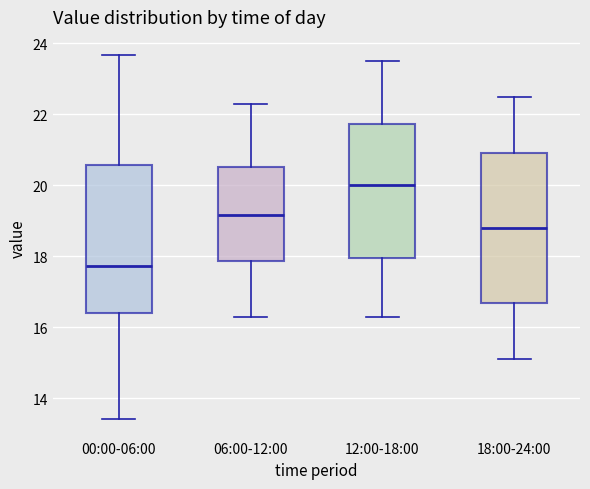

Reading left to right, transcribe this box plot: for each box, give where its median line is, the range the box spans, and where its two whiskers end, as read against the y-axis. The values are not printed on the chart, so give them approximately, as read against the axis.

00:00-06:00: median 17.8, box 16.4 to 20.6, whiskers 13.4 to 23.6
06:00-12:00: median 19.2, box 17.8 to 20.6, whiskers 16.4 to 22.4
12:00-18:00: median 20.0, box 18.0 to 21.8, whiskers 16.4 to 23.6
18:00-24:00: median 18.8, box 16.6 to 21.0, whiskers 15.2 to 22.6